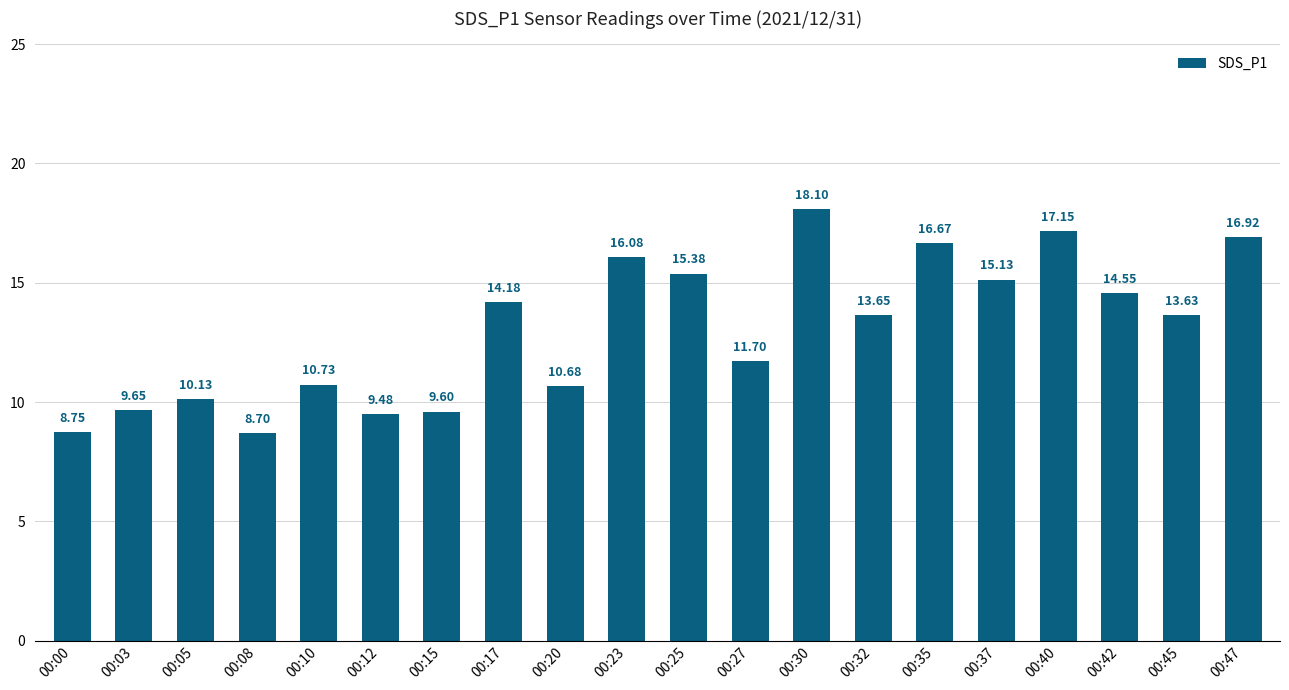

List the labels in order of value, smallest first.

00:08, 00:00, 00:12, 00:15, 00:03, 00:05, 00:20, 00:10, 00:27, 00:45, 00:32, 00:17, 00:42, 00:37, 00:25, 00:23, 00:35, 00:47, 00:40, 00:30